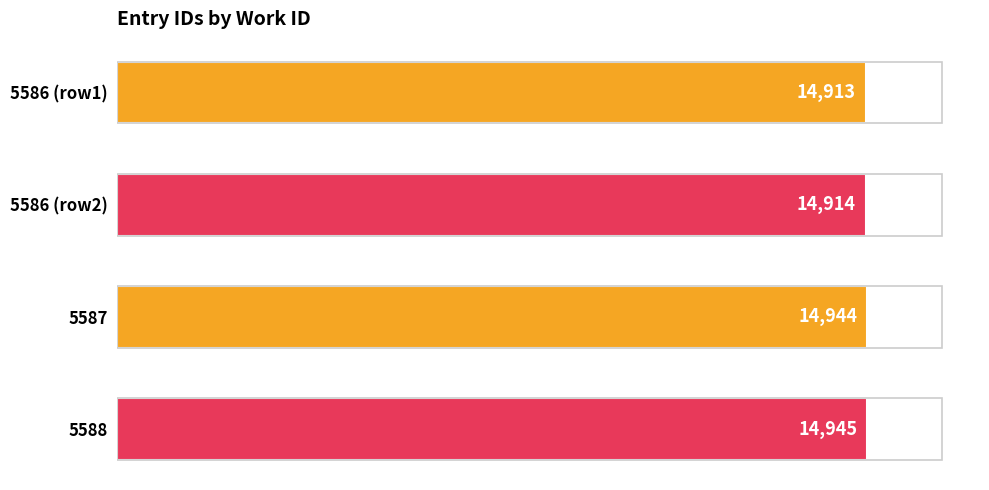

Does the chart contain stacked bars?

No